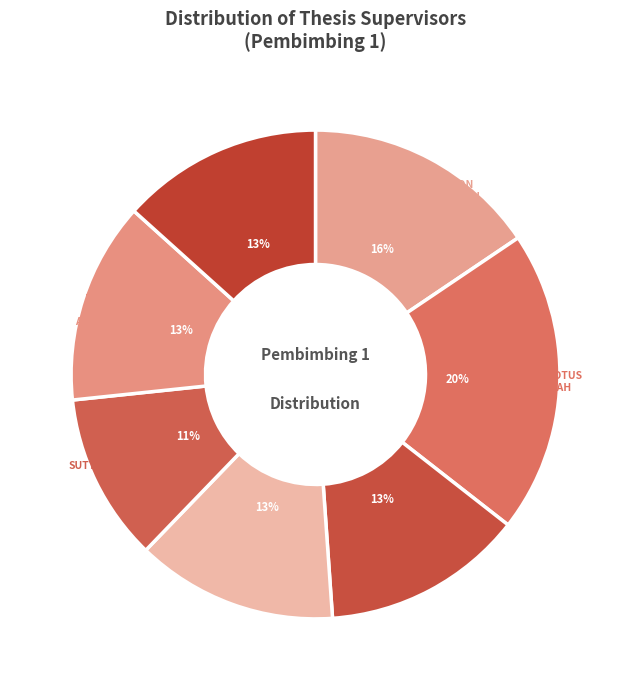

Is there a majority slice in this chart?

No